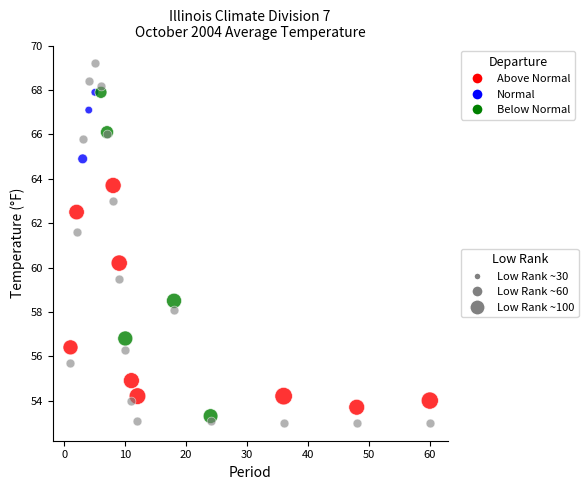

Across all series, what Y value is closest to 61?

61.6